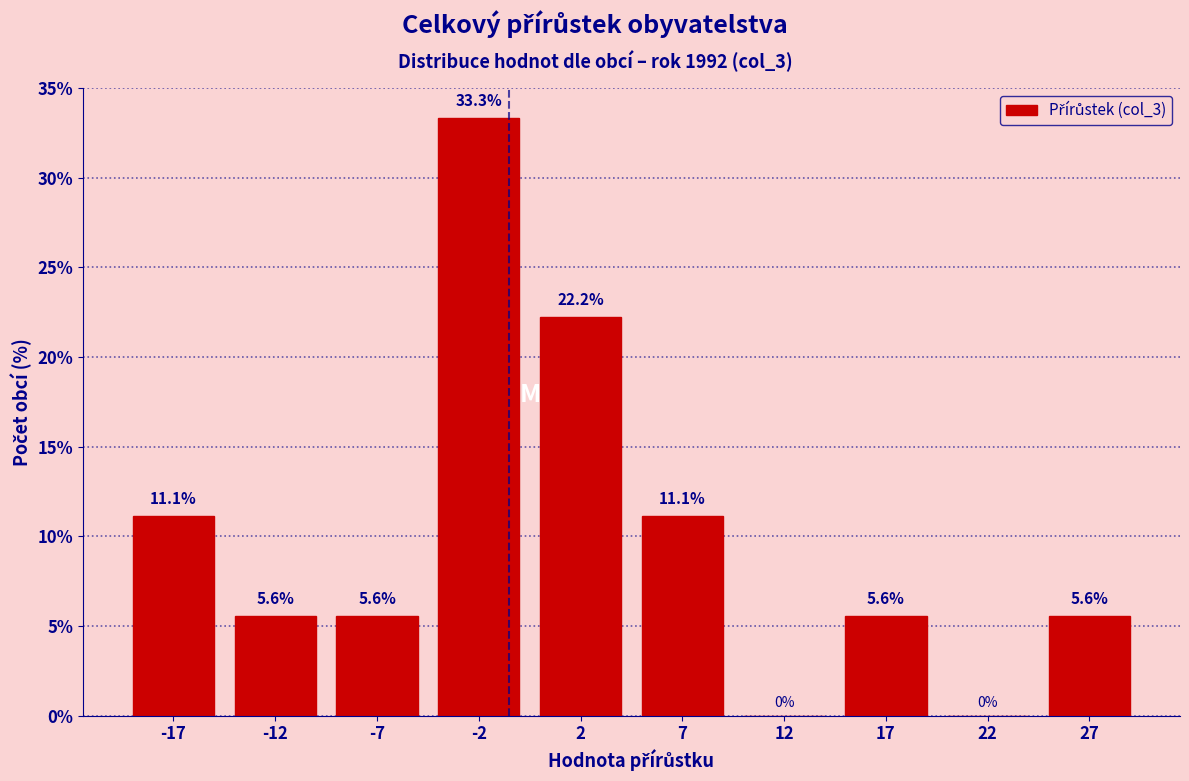

Reading left to right, transcribe this chart: for each bar, give the range it covers on the x-axis and its height.

-20 to -15: 11.1
-15 to -10: 5.6
-10 to -5: 5.6
-5 to 0: 33.3
0 to 5: 22.2
5 to 10: 11.1
10 to 15: 0.0
15 to 20: 5.6
20 to 25: 0.0
25 to 30: 5.6